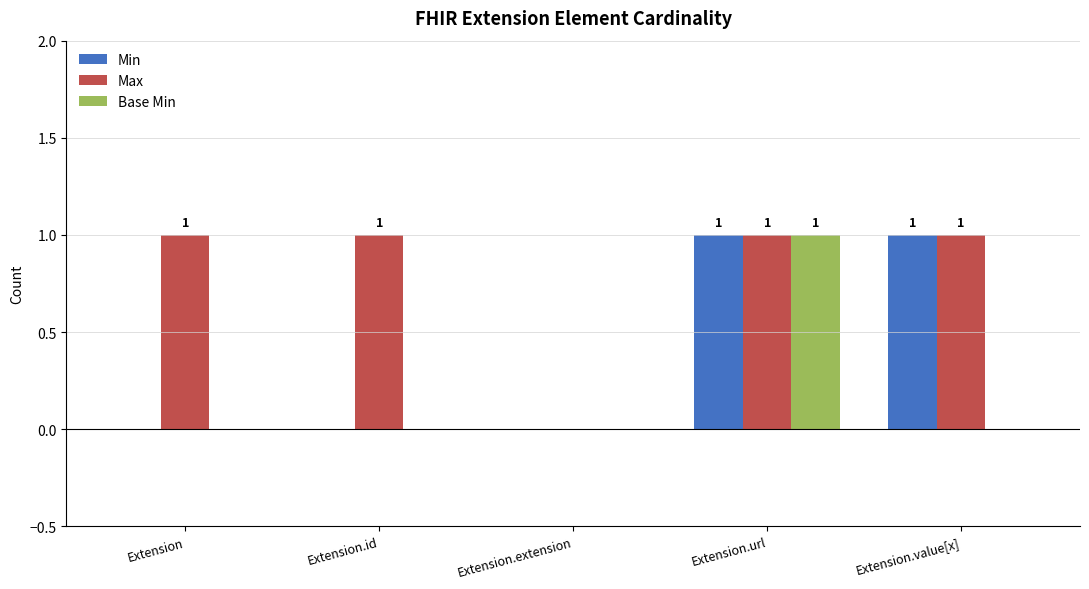

Reading left to right, list all the values displayed in this chart.

Min: 0	0	0	1	1
Max: 1	1	0	1	1
Base Min: 0	0	0	1	0